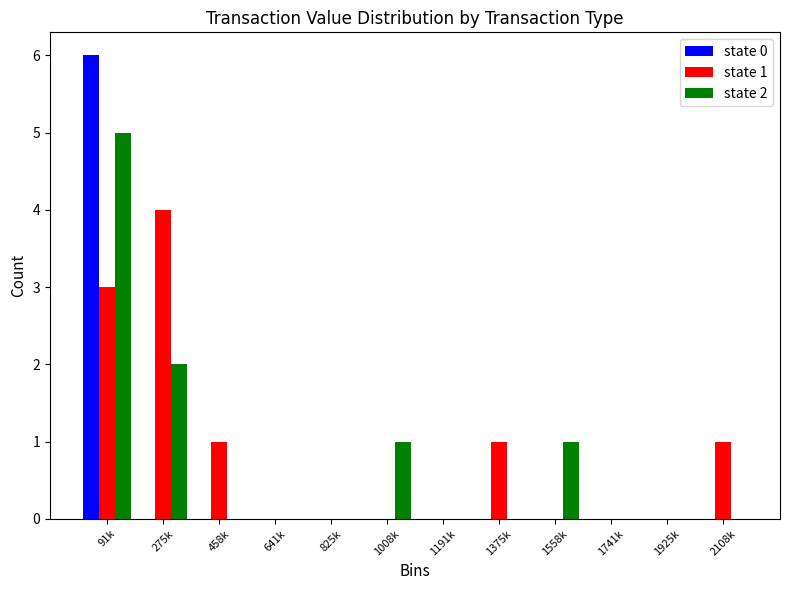

At which category is the sum across all series the highest?

91k